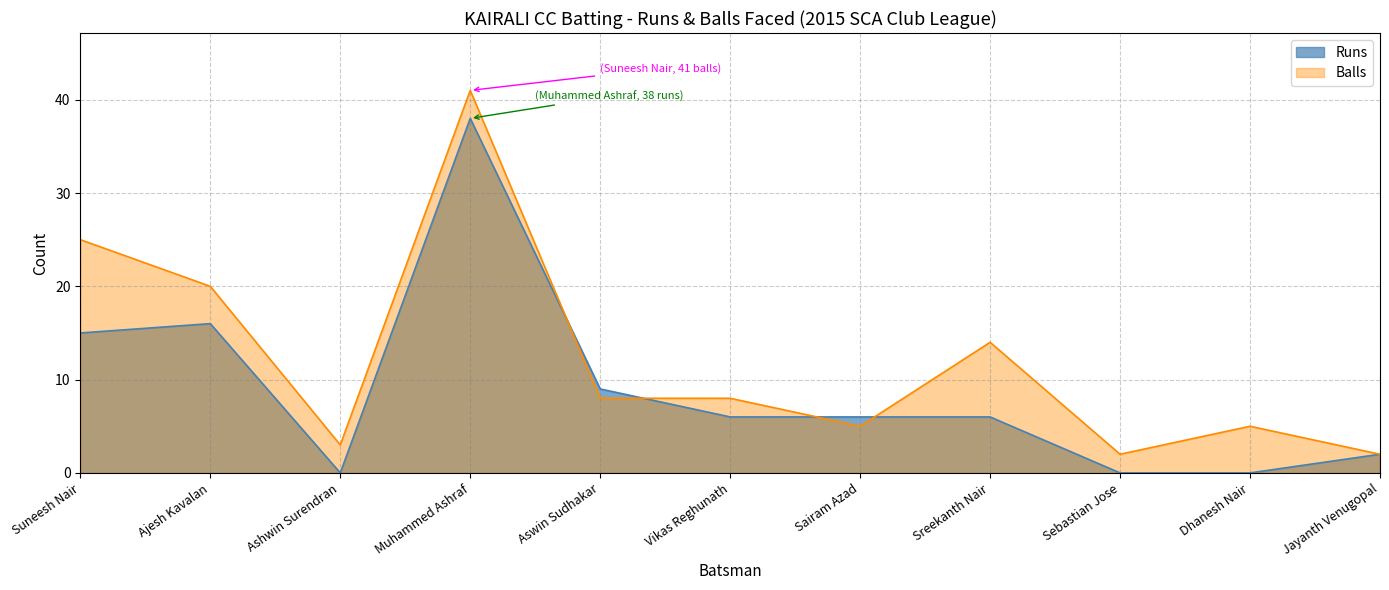

Which has a higher value, Aswin Sudhakar or Suneesh Nair?

Suneesh Nair